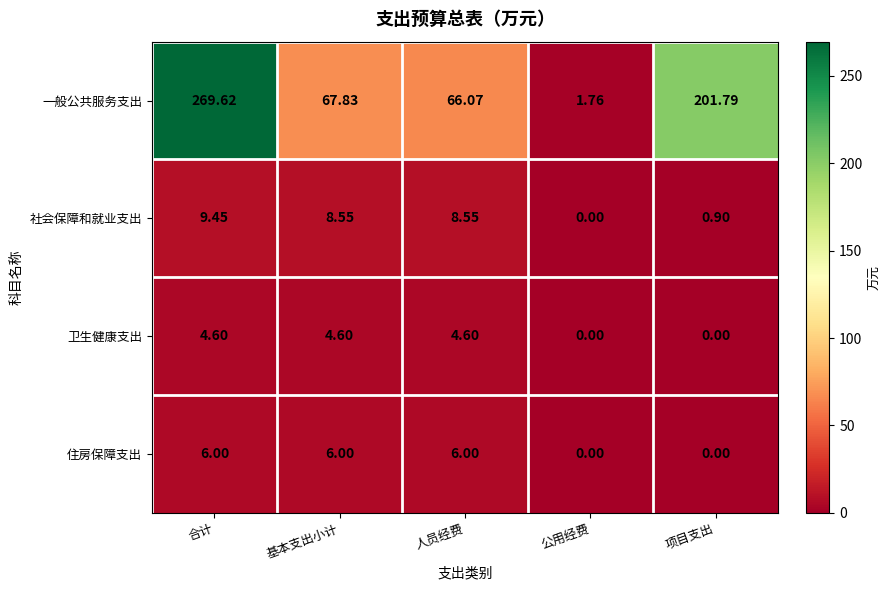

Which series has the largest range (max minus min)?

一般公共服务支出